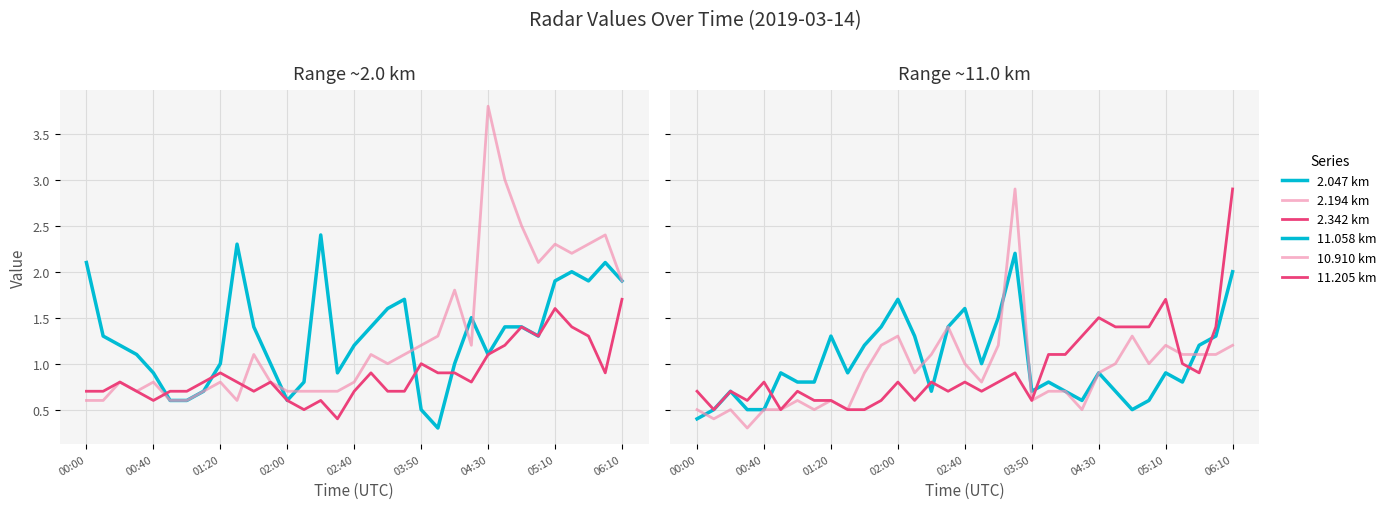

What is the difference between the highest and lowest values at 22?

1.1